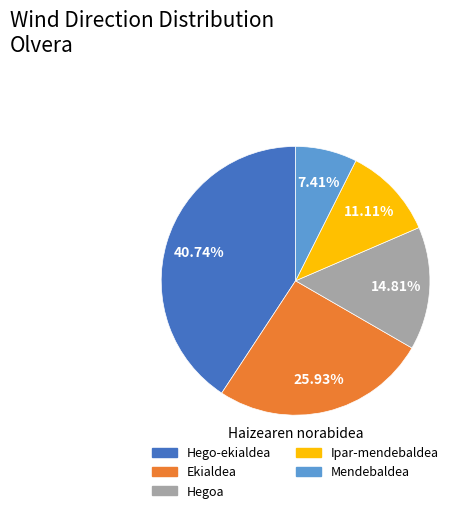

Is Hego-ekialdea the majority of the pie?

No